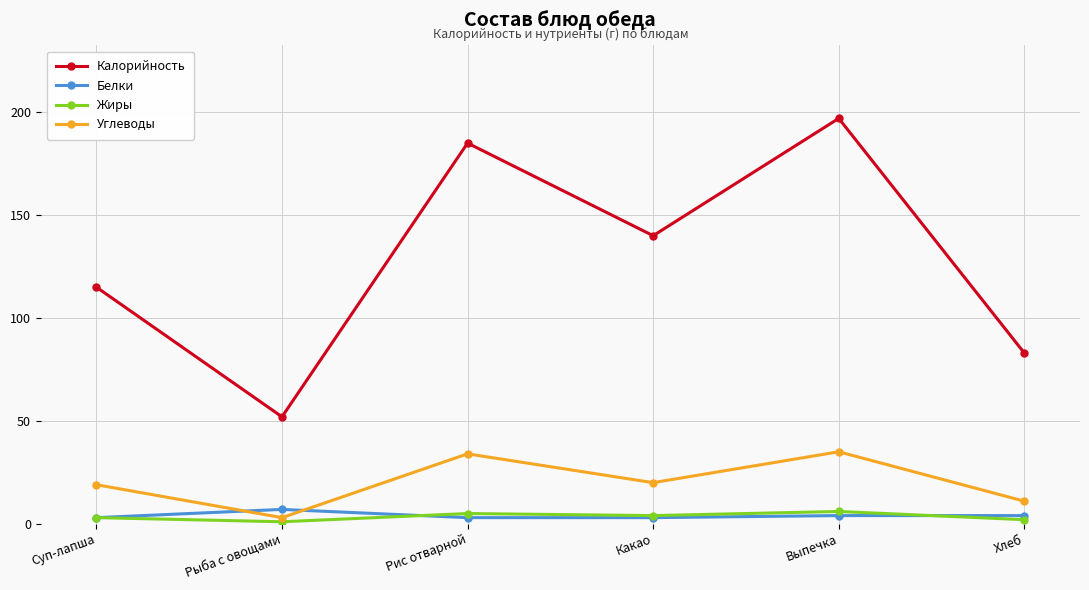

True or false: Калорийность and Жиры cross at least once.

False